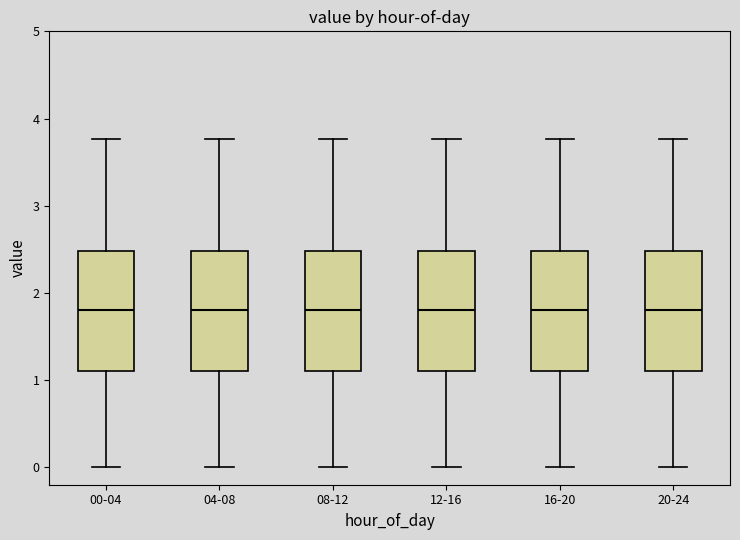

Reading left to right, transcribe this box plot: for each box, give where its median line is, the range the box spans, and where its two whiskers end, as read against the y-axis. The values are not printed on the chart, so give them approximately, as read against the axis.

00-04: median 1.8, box 1.1 to 2.5, whiskers 0.0 to 3.8
04-08: median 1.8, box 1.1 to 2.5, whiskers 0.0 to 3.8
08-12: median 1.8, box 1.1 to 2.5, whiskers 0.0 to 3.8
12-16: median 1.8, box 1.1 to 2.5, whiskers 0.0 to 3.8
16-20: median 1.8, box 1.1 to 2.5, whiskers 0.0 to 3.8
20-24: median 1.8, box 1.1 to 2.5, whiskers 0.0 to 3.8